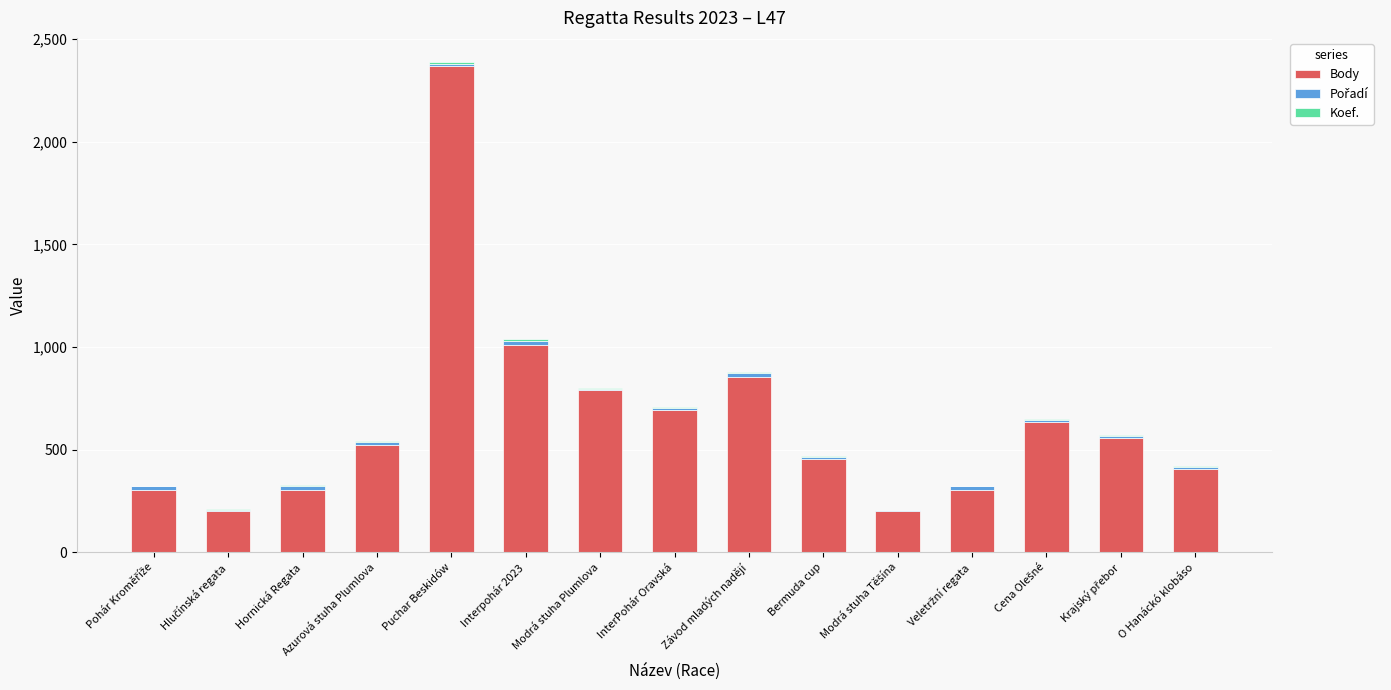

Is it true that Body equals 204 at Bermuda cup?

False